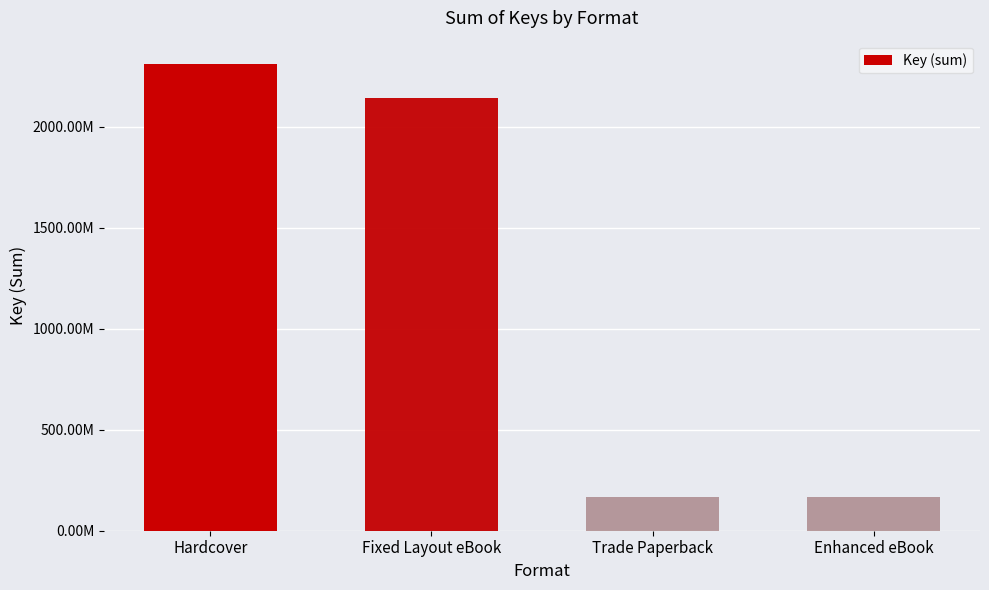

What is the label of the 3rd bar from the left?

Trade Paperback